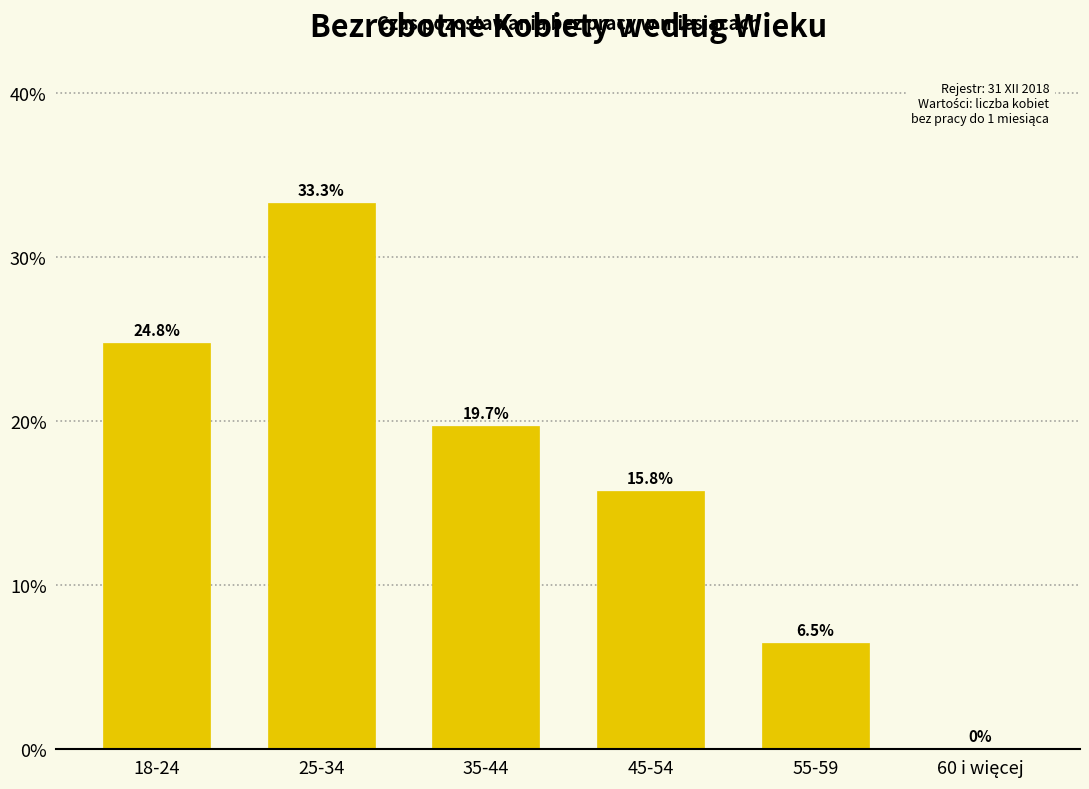

True or false: the data shows 39.0 at 18-24.

False